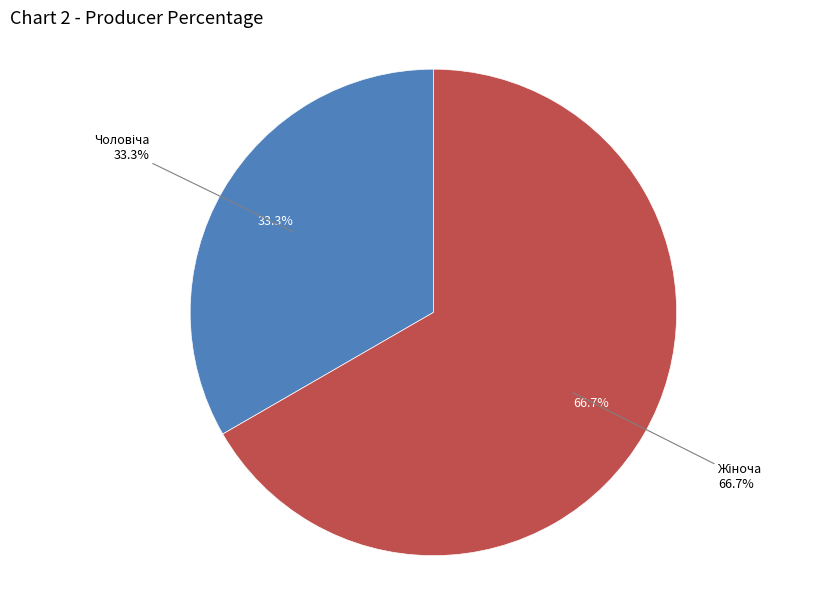

How many slices are in this pie chart?

2